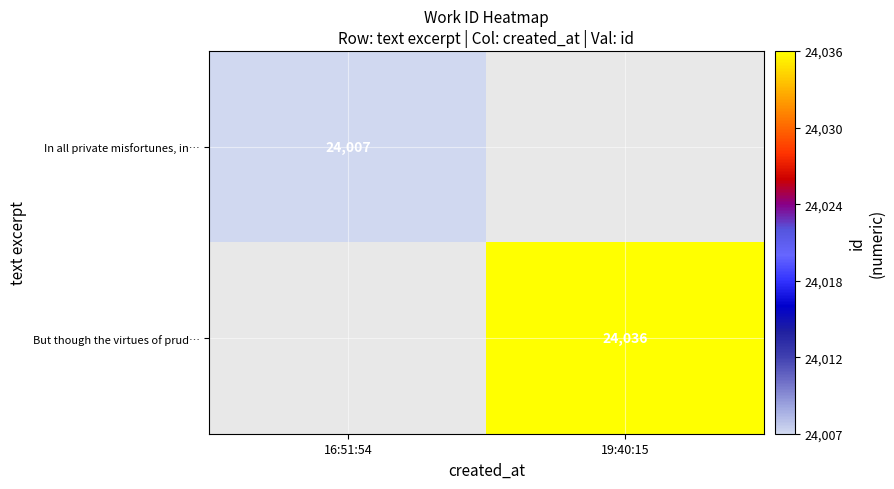

The In all private misfortunes, in… series shows 42530.4 at 16:51:54. True or false?

False